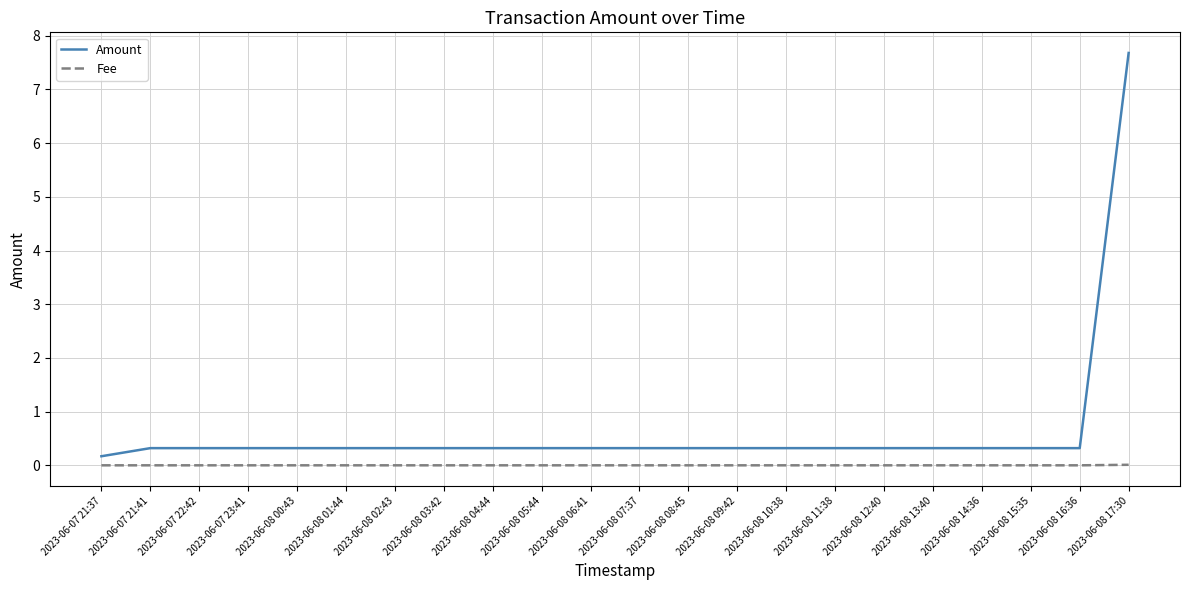

What position from the right is 2023-06-08 02:43?

16